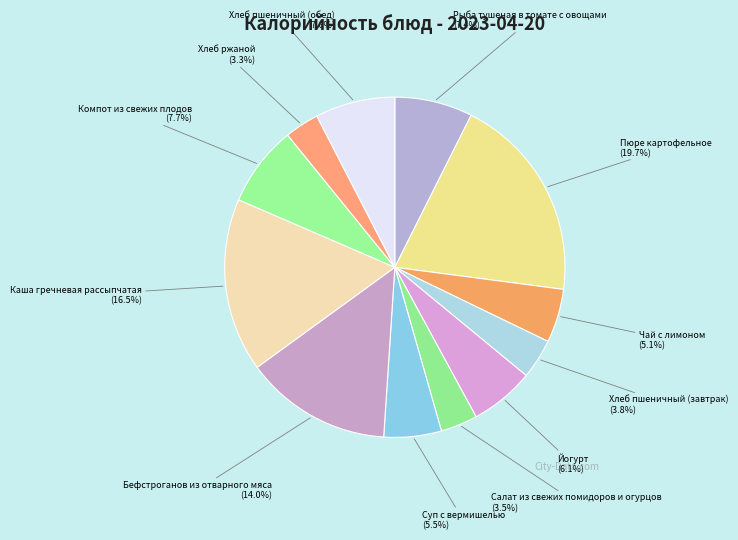

Is Чай с лимоном (5.1%) the majority of the pie?

No